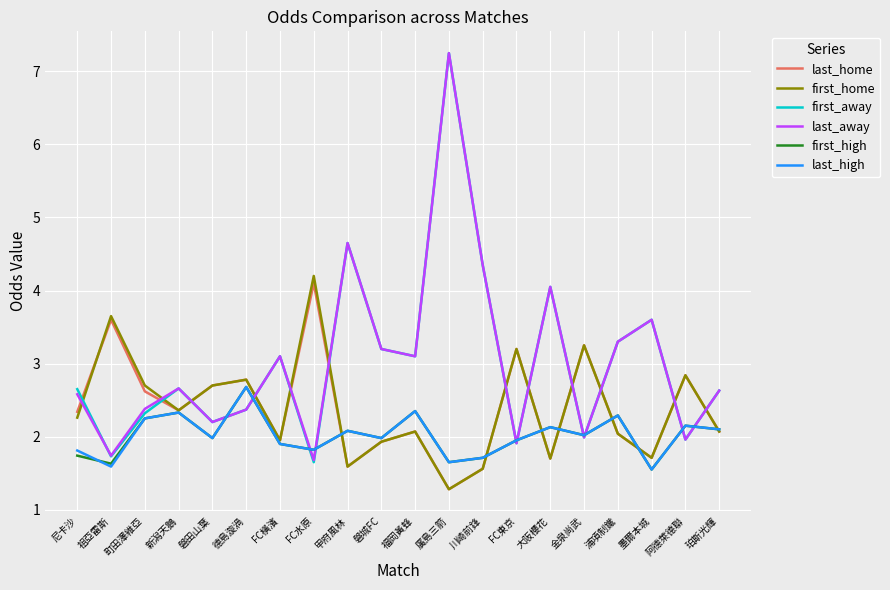

True or false: first_away has more than 1 interior local peaks.

True